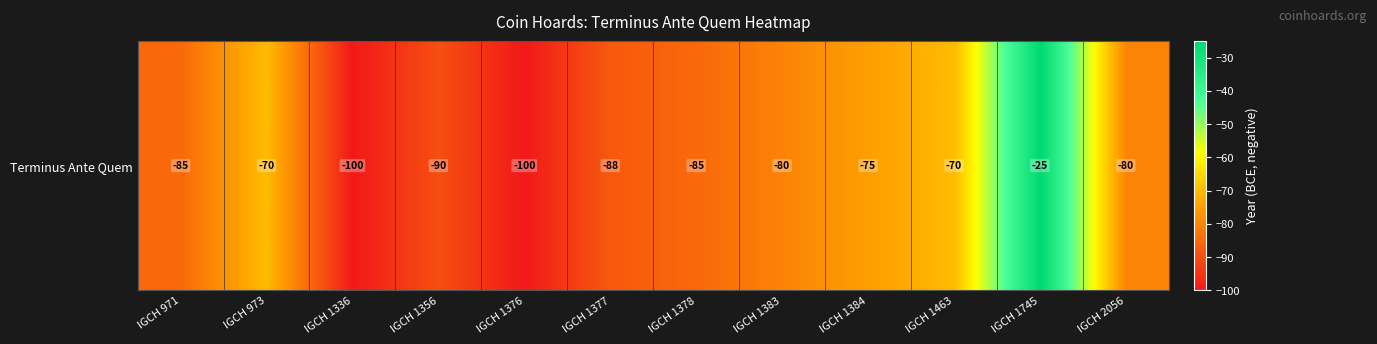

Reading right to left, what are all the values shown in this chart?

-80	-25	-70	-75	-80	-85	-88	-100	-90	-100	-70	-85